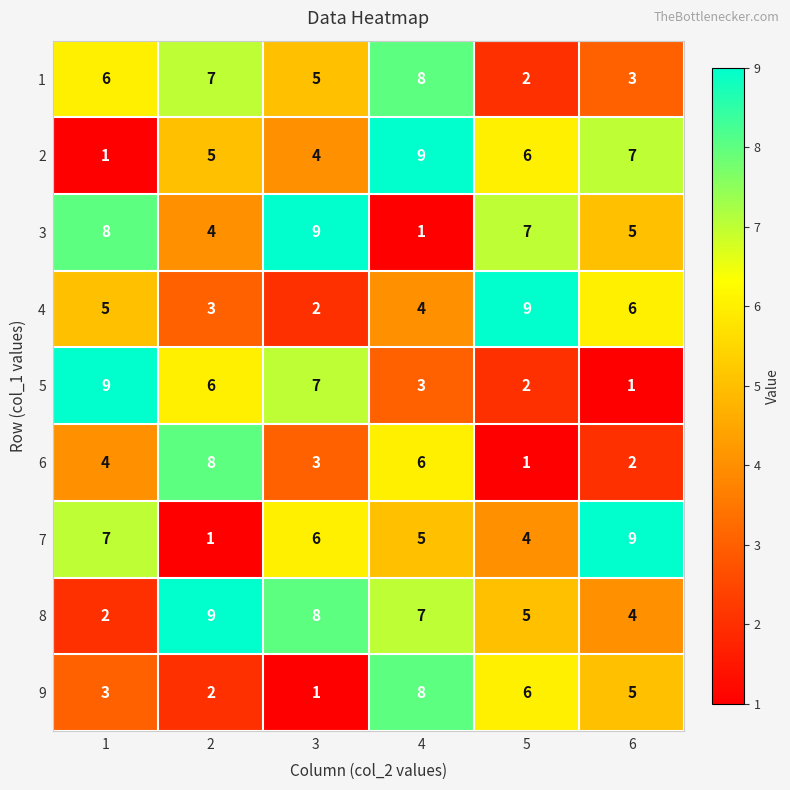

What is the difference between the 2 values at 5 and 1?

5